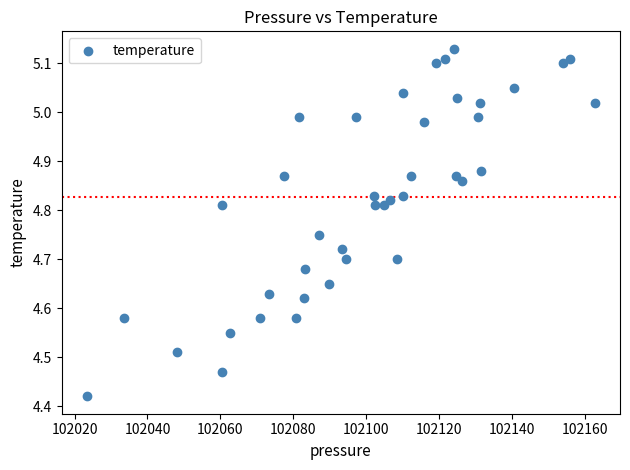

What is the range of Y values (max minus min)?

0.7